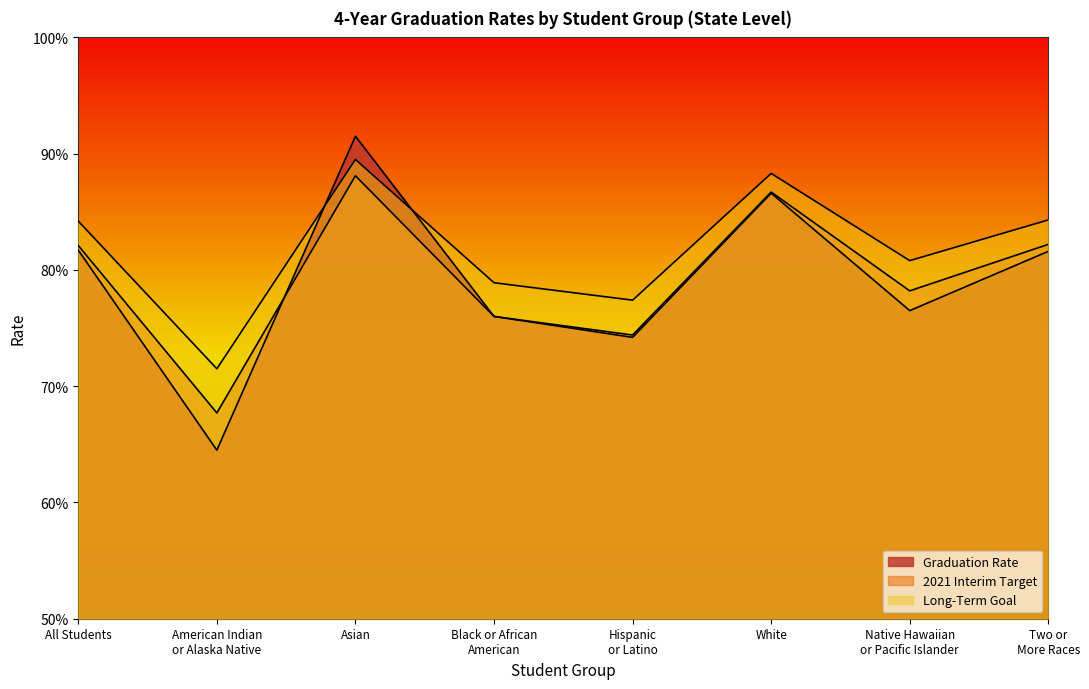

Reading left to right, transcribe all the data shown in this chart.

Graduation Rate: All Students=0.8	American Indian
or Alaska Native=0.6	Asian=0.9	Black or African
American=0.8	Hispanic
or Latino=0.7	White=0.9	Native Hawaiian
or Pacific Islander=0.8	Two or
More Races=0.8
2021 Interim Target: All Students=0.8	American Indian
or Alaska Native=0.7	Asian=0.9	Black or African
American=0.8	Hispanic
or Latino=0.7	White=0.9	Native Hawaiian
or Pacific Islander=0.8	Two or
More Races=0.8
Long-Term Goal: All Students=0.8	American Indian
or Alaska Native=0.7	Asian=0.9	Black or African
American=0.8	Hispanic
or Latino=0.8	White=0.9	Native Hawaiian
or Pacific Islander=0.8	Two or
More Races=0.8